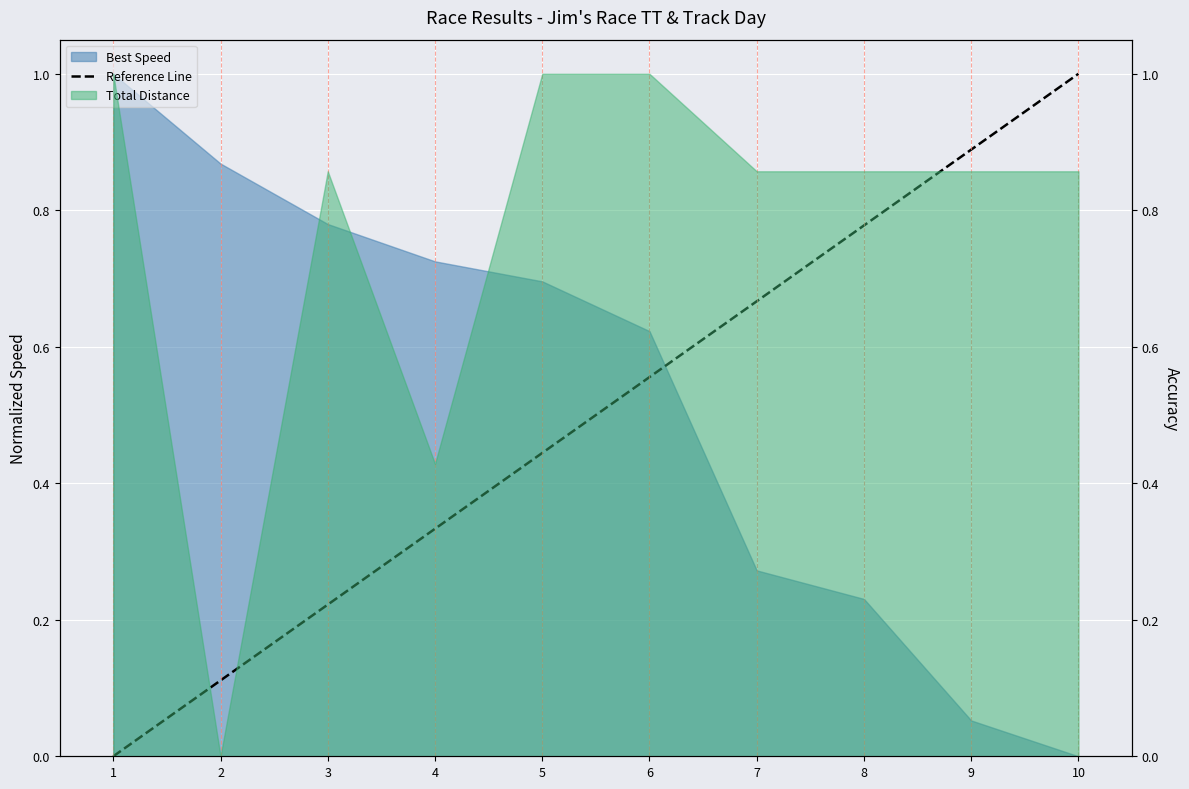

What is the difference between the maximum and second lowest values?

0.9